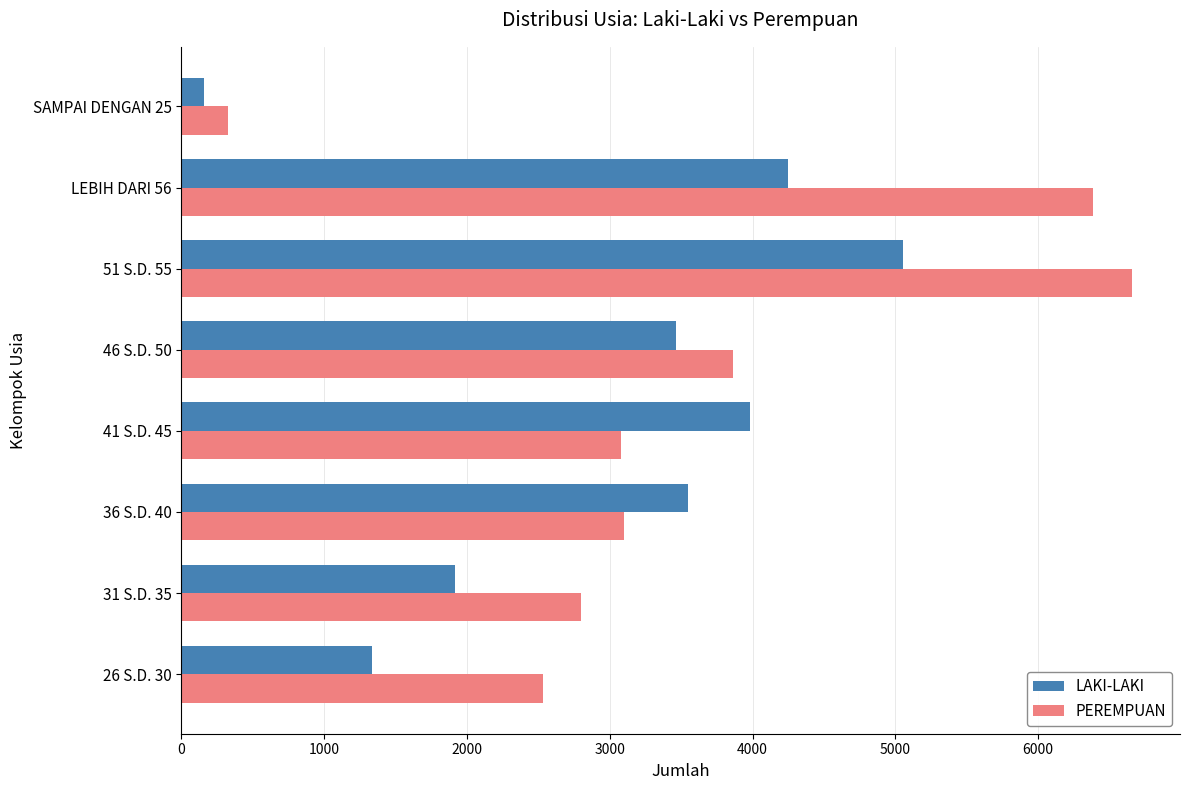

The value of LAKI-LAKI at SAMPAI DENGAN 25 is 161. True or false?

True